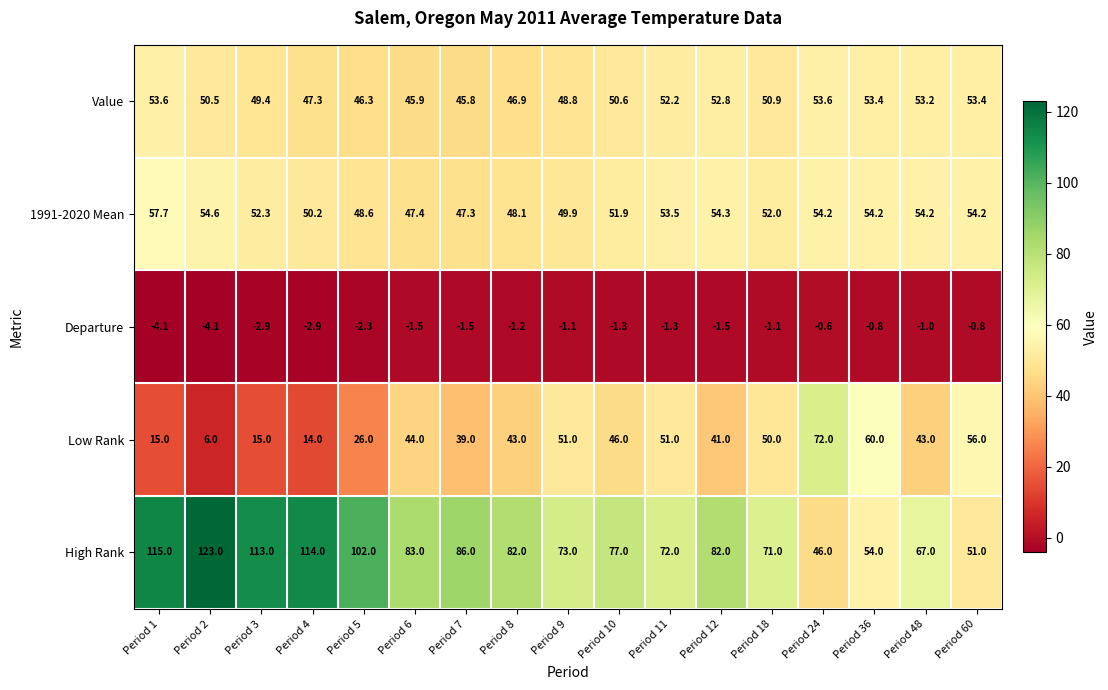

What is the average value of the Departure series?

-1.8